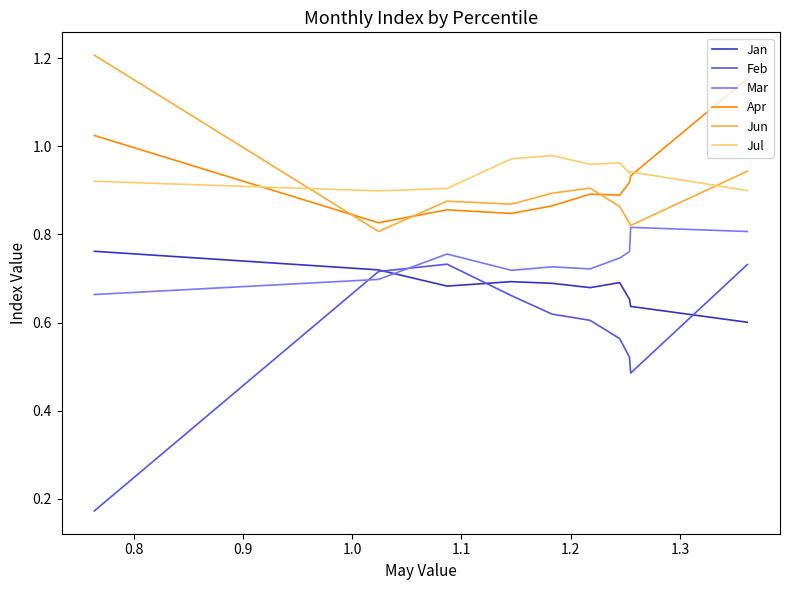

True or false: Jan and Jul cross at least once.

False